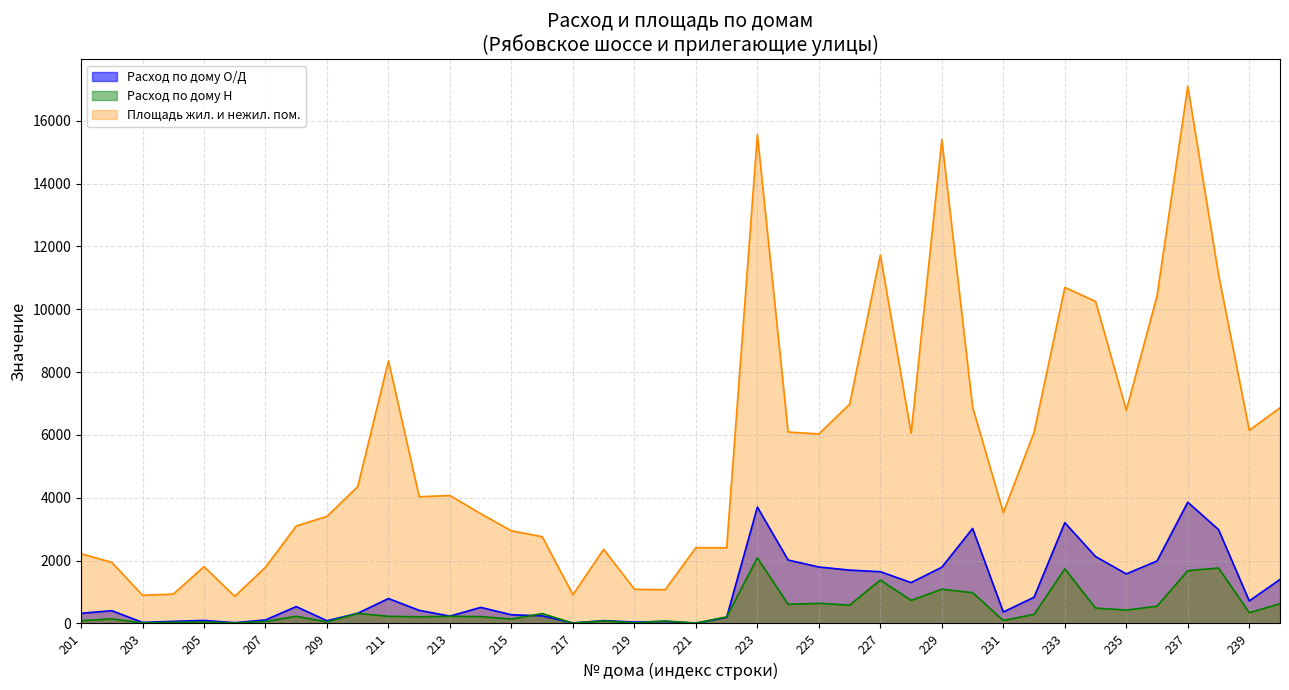

How many lines are shown in the chart?

3